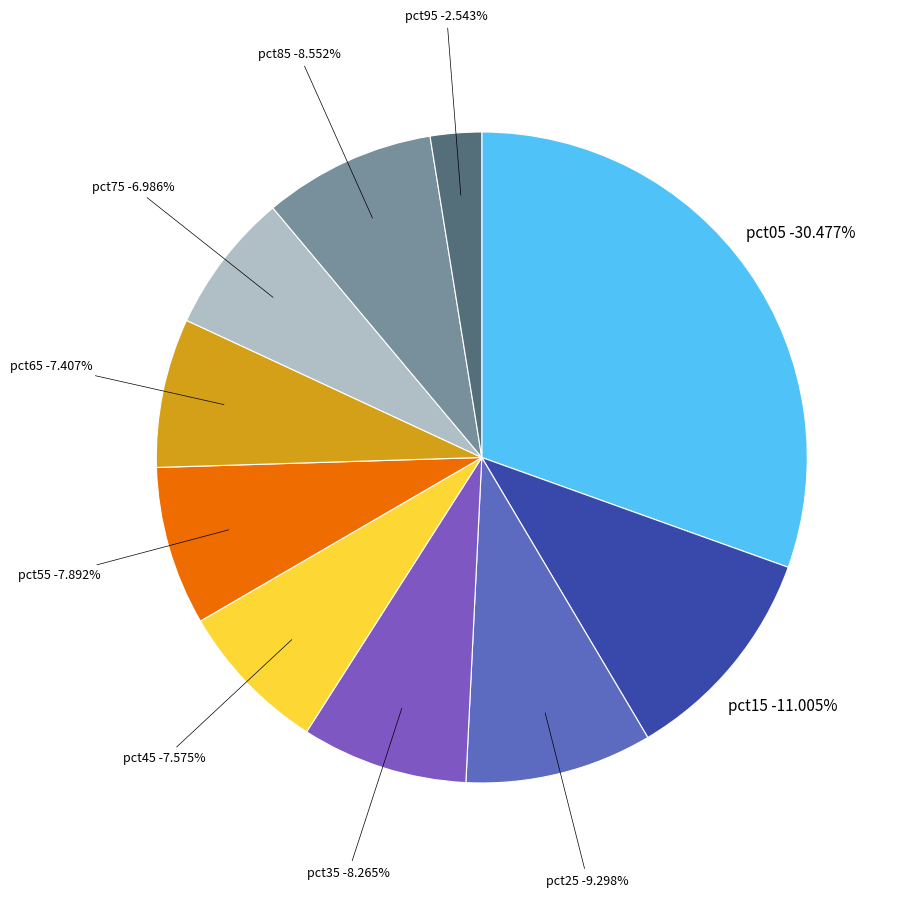

How many segments does this pie chart have?

10